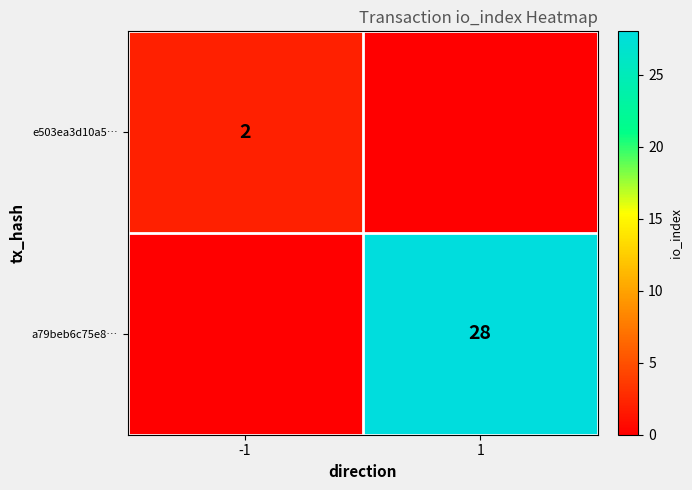

The e503ea3d10a5… series shows 1 at -1. True or false?

False